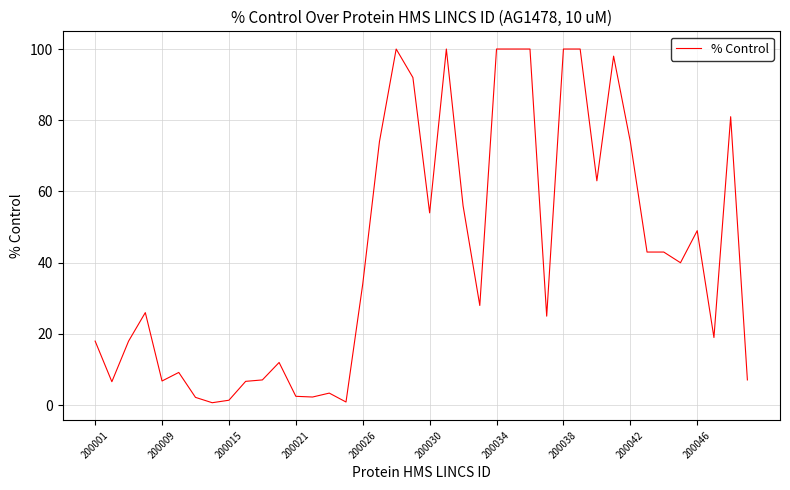

What is the maximum value shown in the chart?

100.0